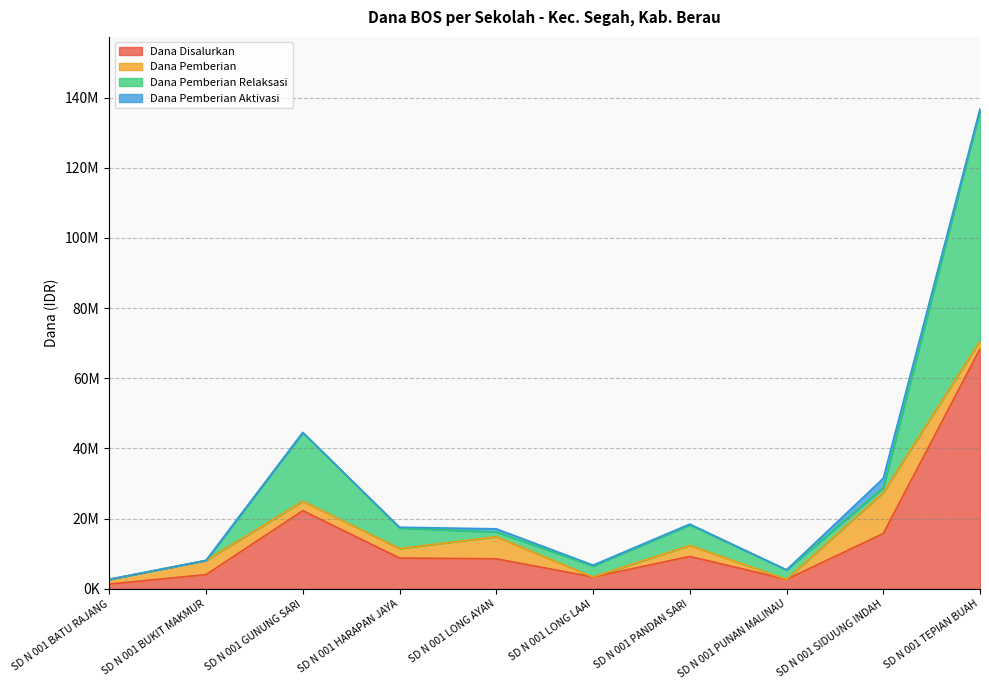

What are all the series names shown in the legend?

Dana Disalurkan, Dana Pemberian, Dana Pemberian Relaksasi, Dana Pemberian Aktivasi